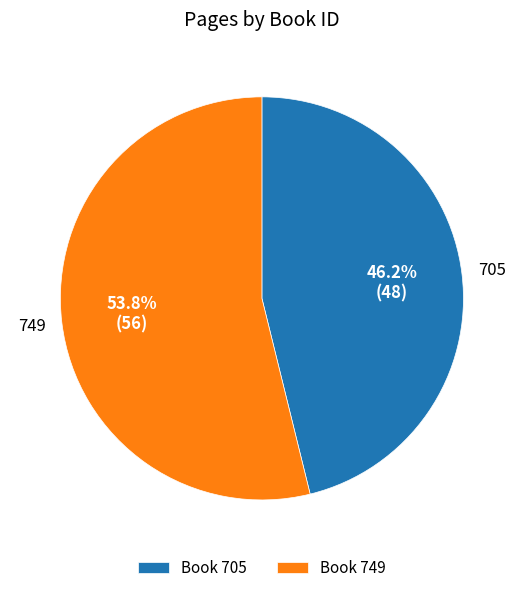

Combined, what portion of the pie is Book 705 and Book 749?

100.0%